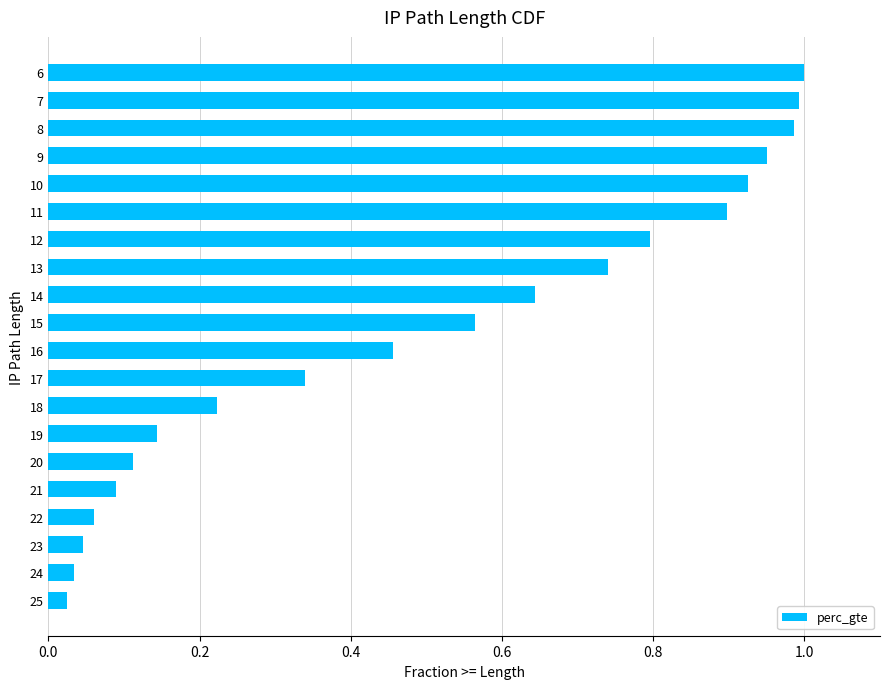

What is the sum of all values?

10.0